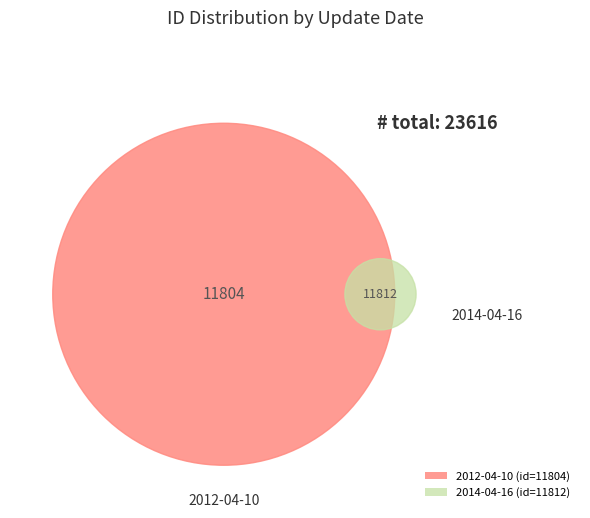

Does any single category account for the majority?

Yes